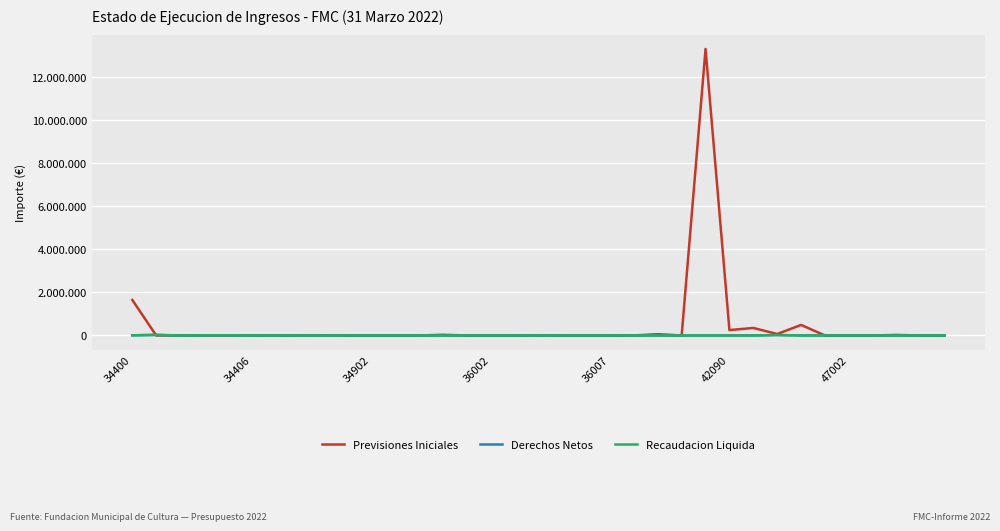

What are all the series names shown in the legend?

Previsiones Iniciales, Derechos Netos, Recaudacion Liquida